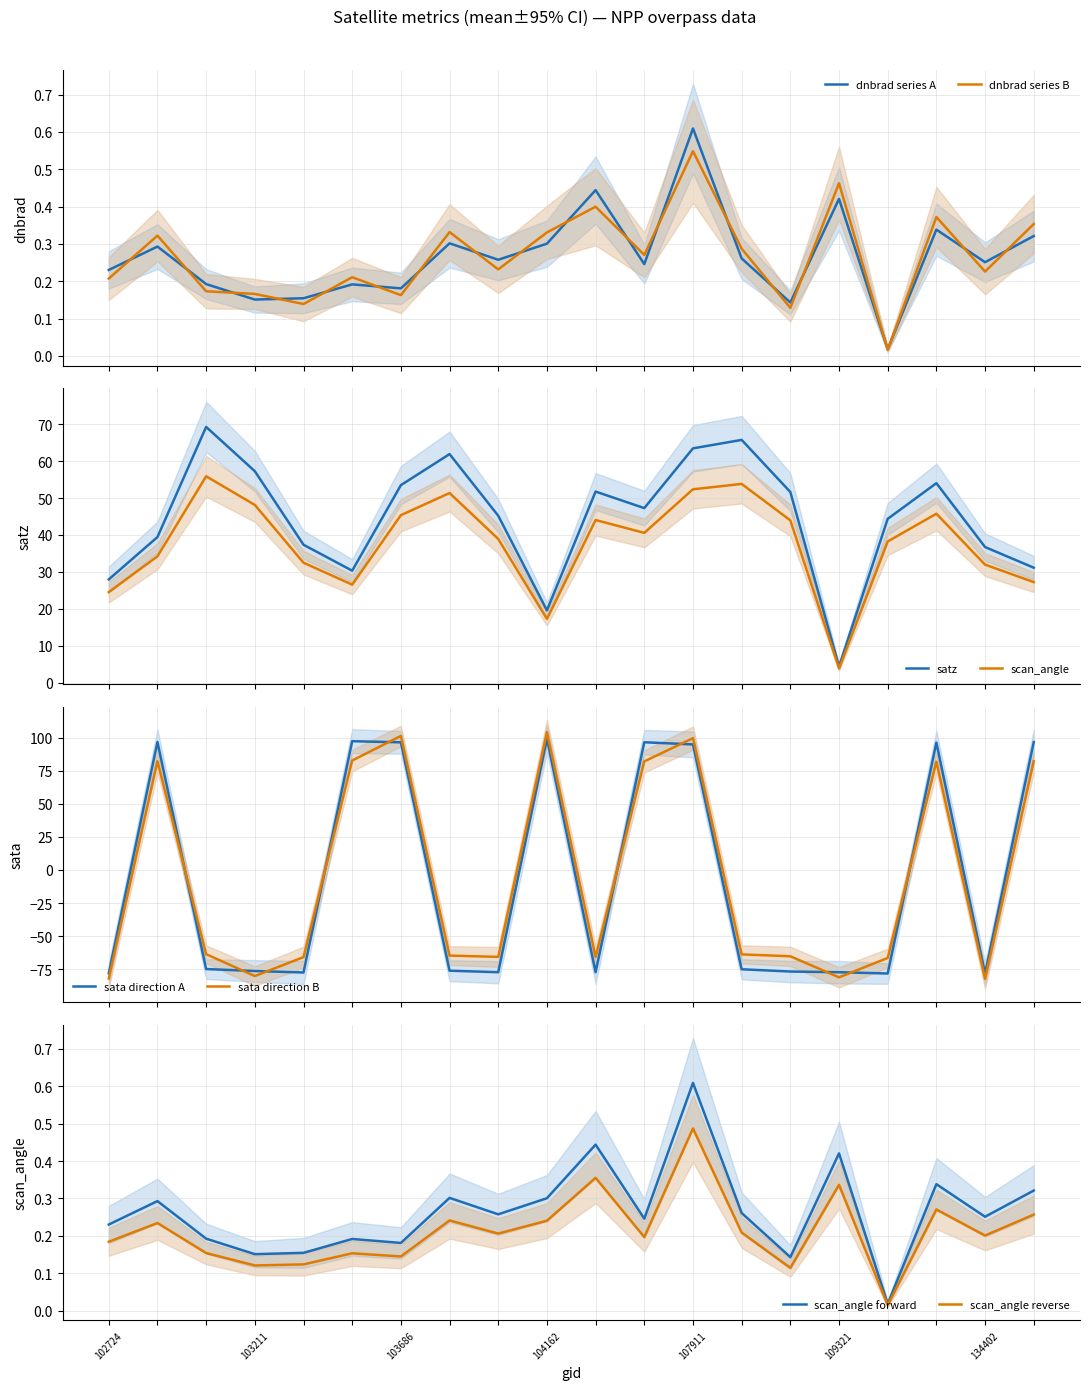

At which label is dnbrad closest to 0?

115819